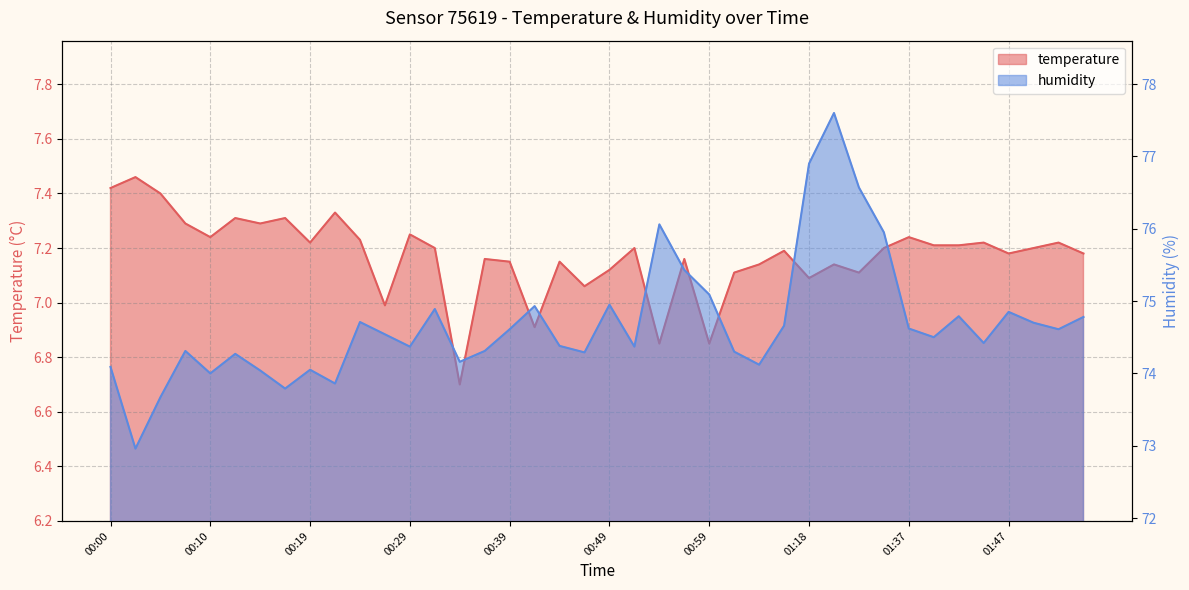

The value of humidity at 01:26 is 130.3. True or false?

False